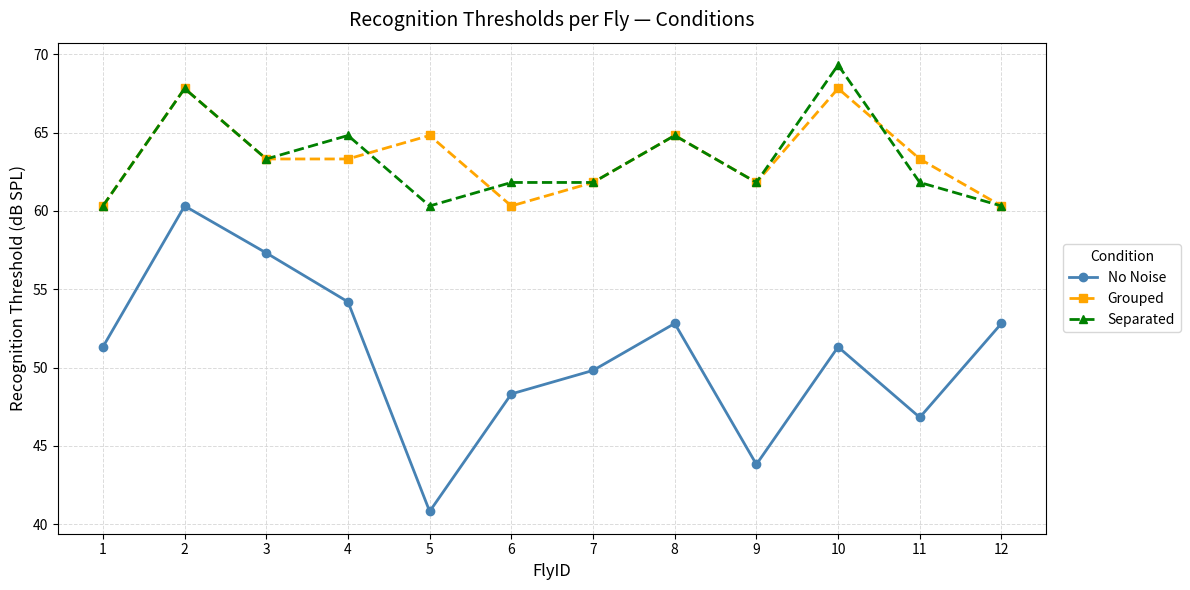

What is the sum of all Grouped values?

759.8